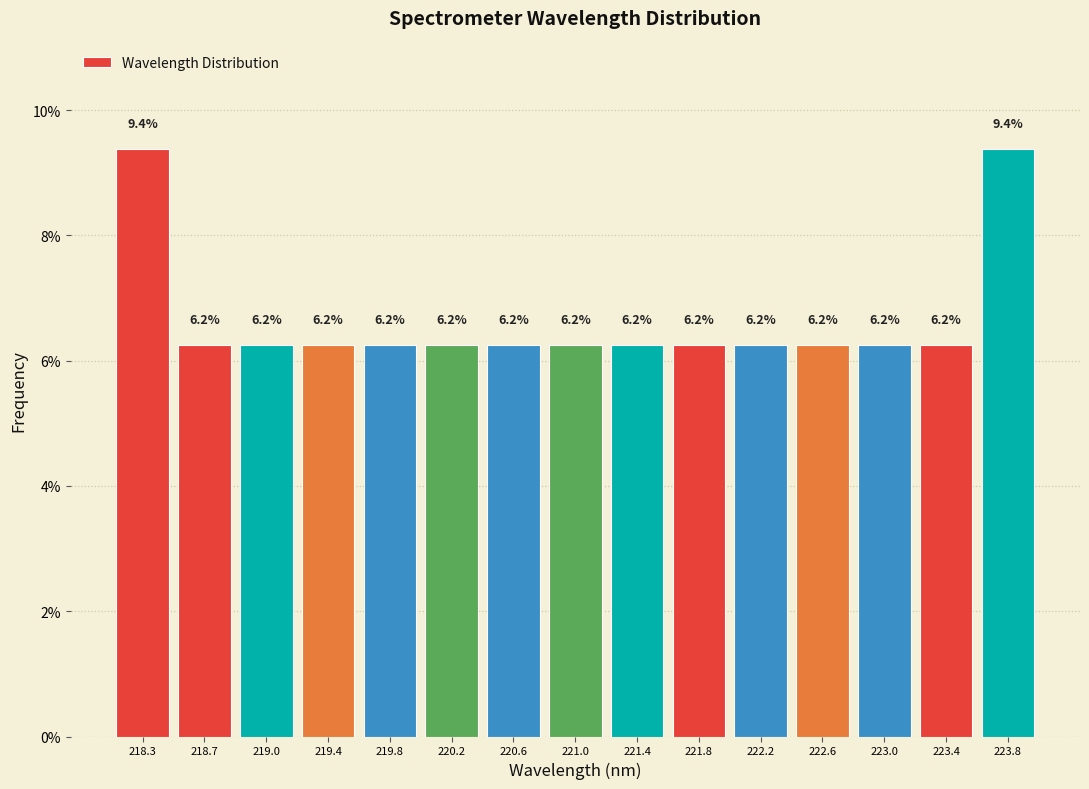

Reading left to right, list every bar in this chart as the range it spans on the x-axis followed by its height. The bar edges are not printed on the chart, so give them approximately, as read against the axis.

218.05 to 218.45: 9.4
218.45 to 218.85: 6.2
218.85 to 219.25: 6.2
219.25 to 219.65: 6.2
219.65 to 220.05: 6.2
220.05 to 220.45: 6.2
220.45 to 220.80: 6.2
220.80 to 221.20: 6.2
221.20 to 221.60: 6.2
221.60 to 222.00: 6.2
222.00 to 222.40: 6.2
222.40 to 222.80: 6.2
222.80 to 223.20: 6.2
223.20 to 223.60: 6.2
223.60 to 224.00: 9.4